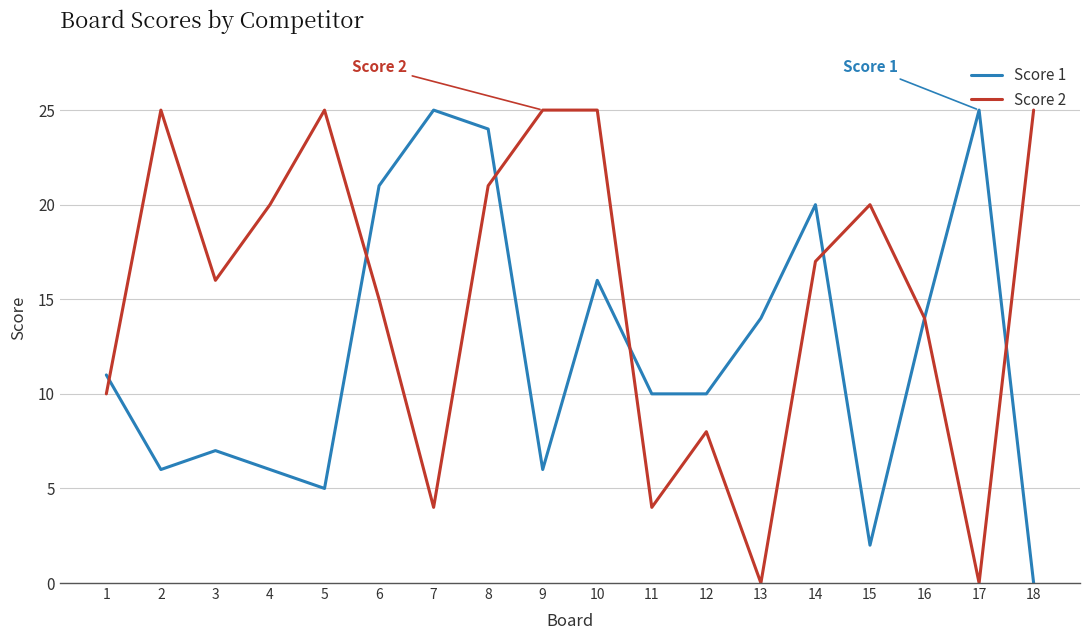

Is the value of Score 2 at 18 greater than the value of Score 1 at 15?

Yes